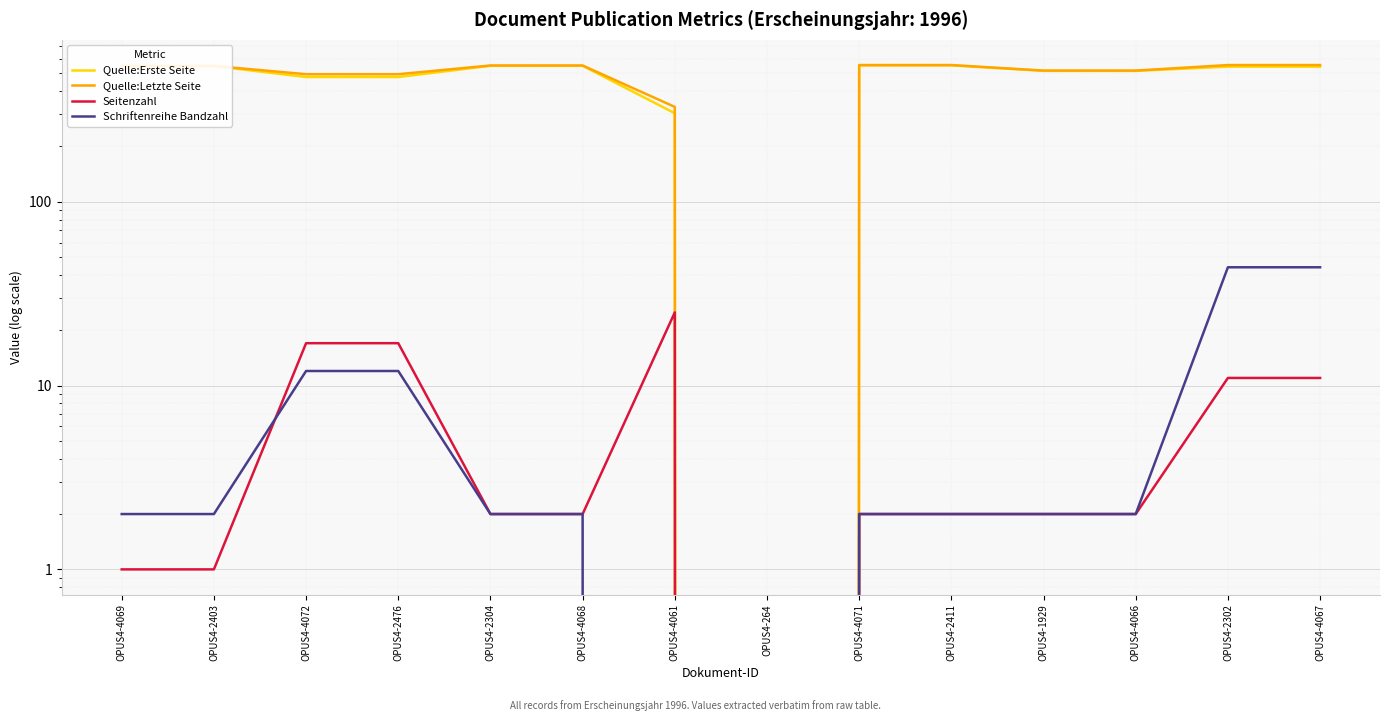

At which category is the sum across all series the highest?

OPUS4-2302